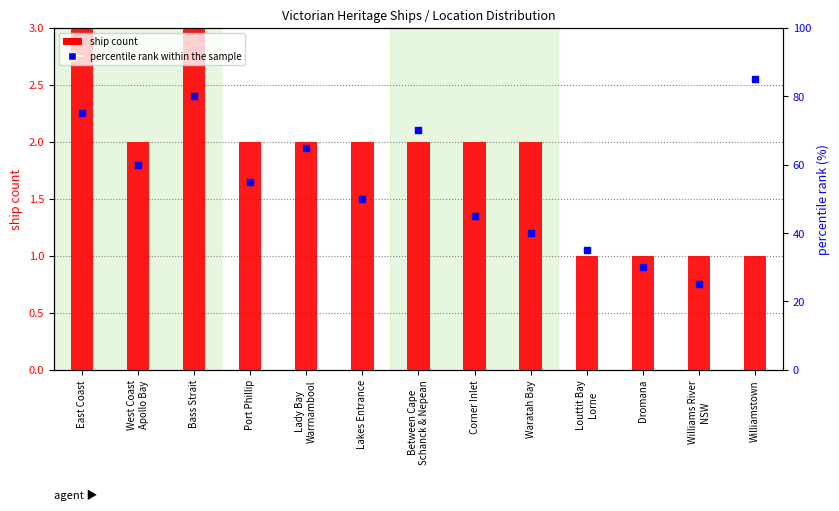

Which series contains the lowest Y value?

ship count